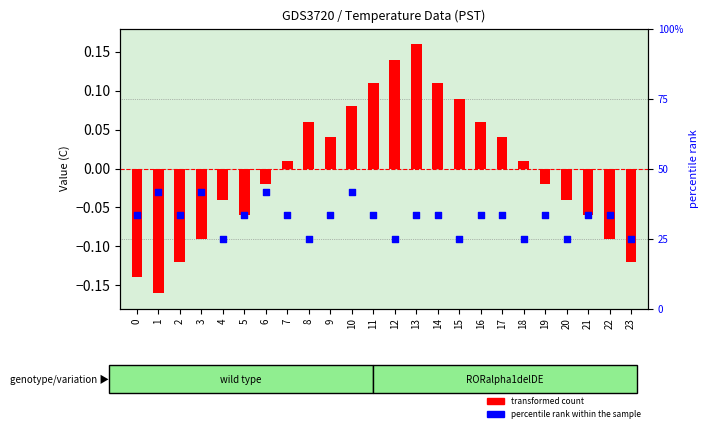

Which series has the largest Y range (max minus min)?

transformed count